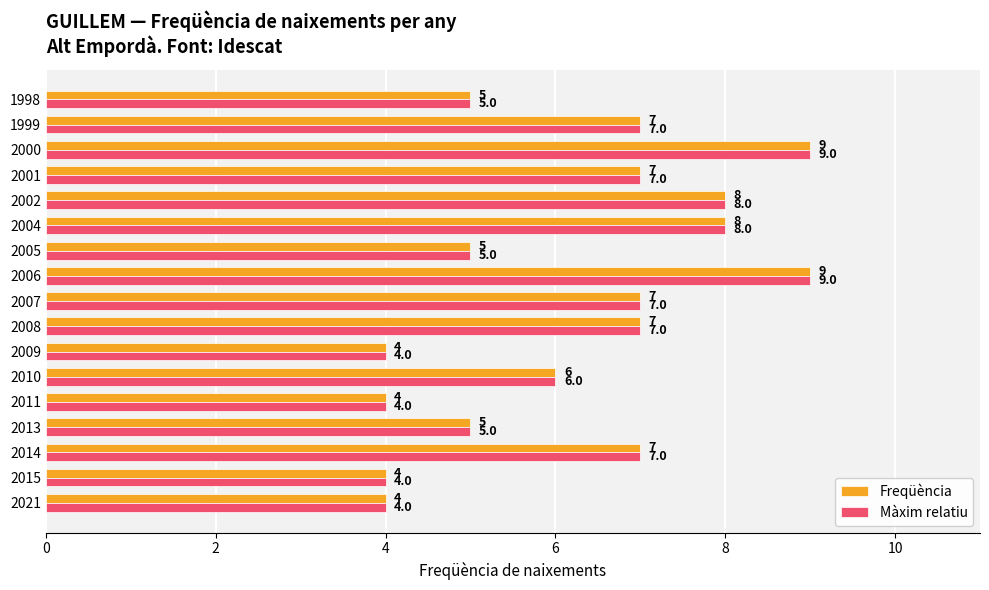

What are all the series names shown in the legend?

Freqüència, Màxim relatiu